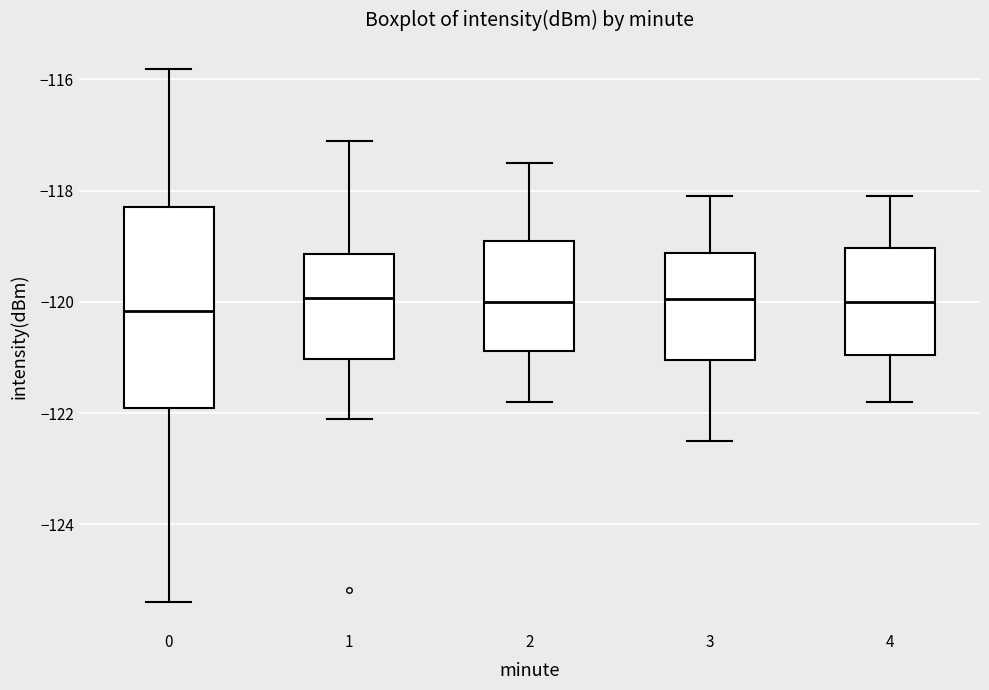

Comparing the boxes themselves (not the whiskers), which one is the tallest?

0